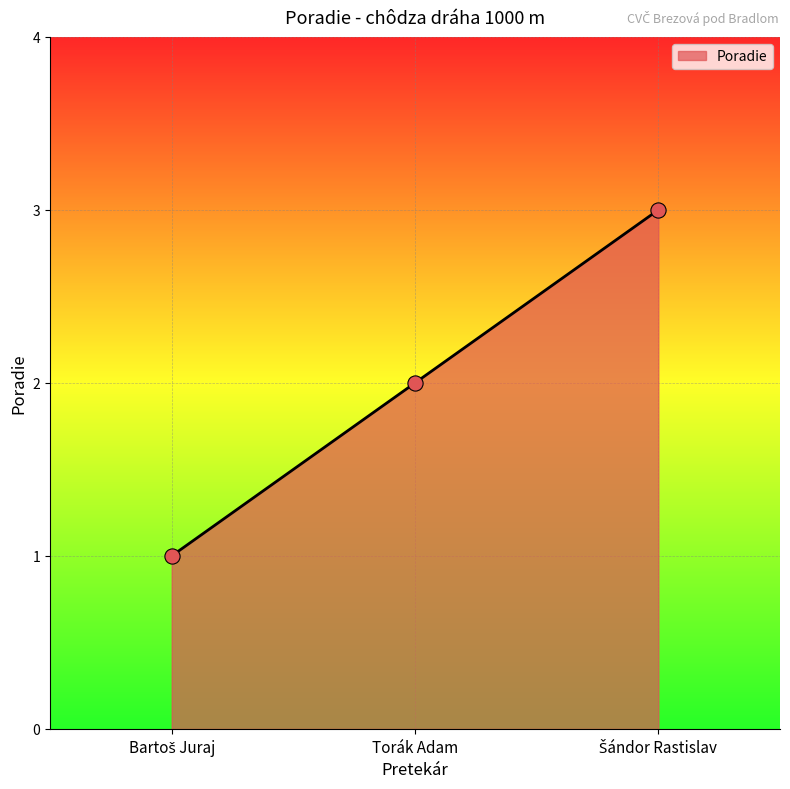

What position from the right is Torák Adam?

2